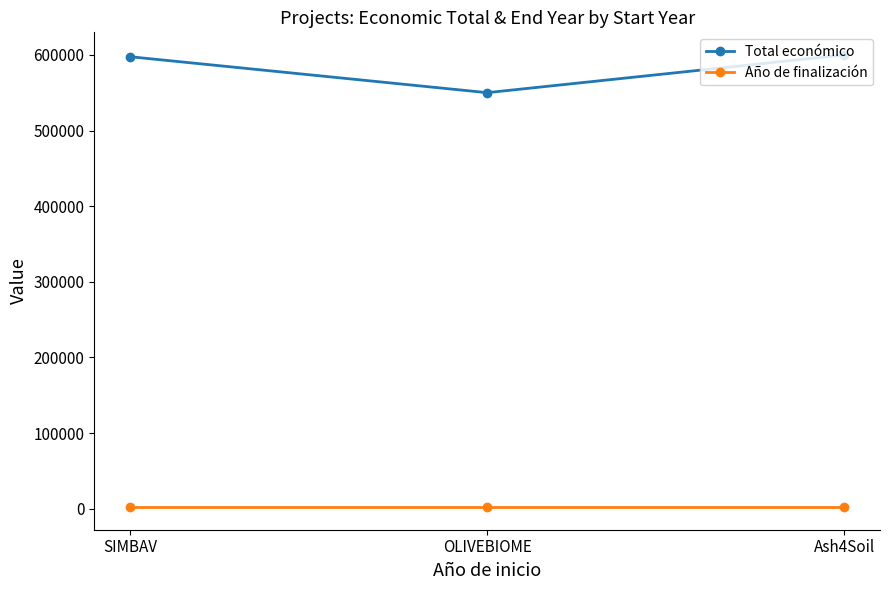

List the series in order of their peak value, highest first.

Total económico, Año de finalización